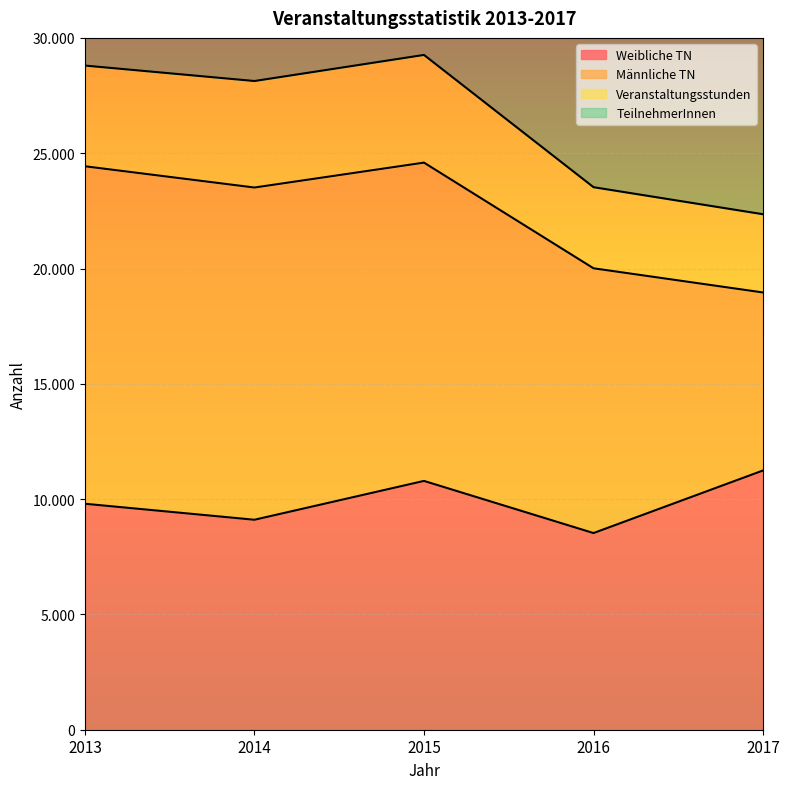

What is the smallest value displayed?

8528